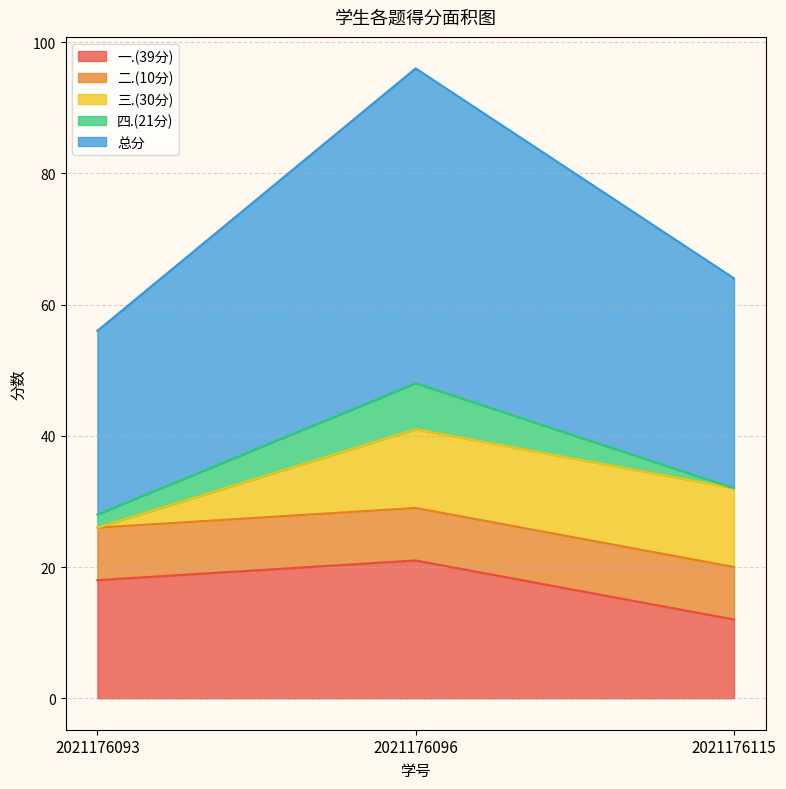

At which category is the sum across all series the highest?

2021176096